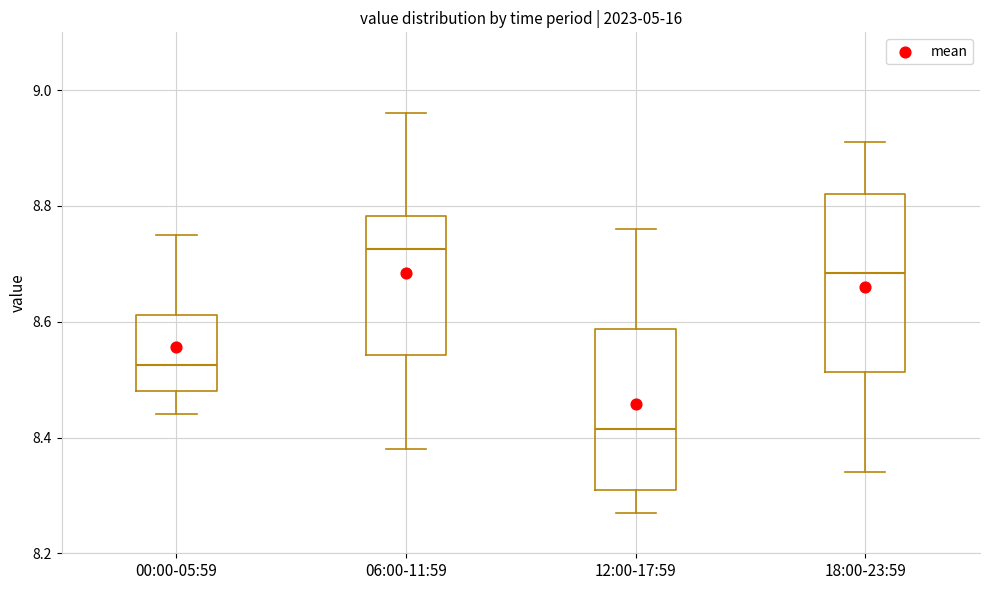

Where does the upper whisker of the box for 00:00-05:59 end on the y-axis? The values are not printed on the chart, so give them approximately, as read against the axis.

8.76